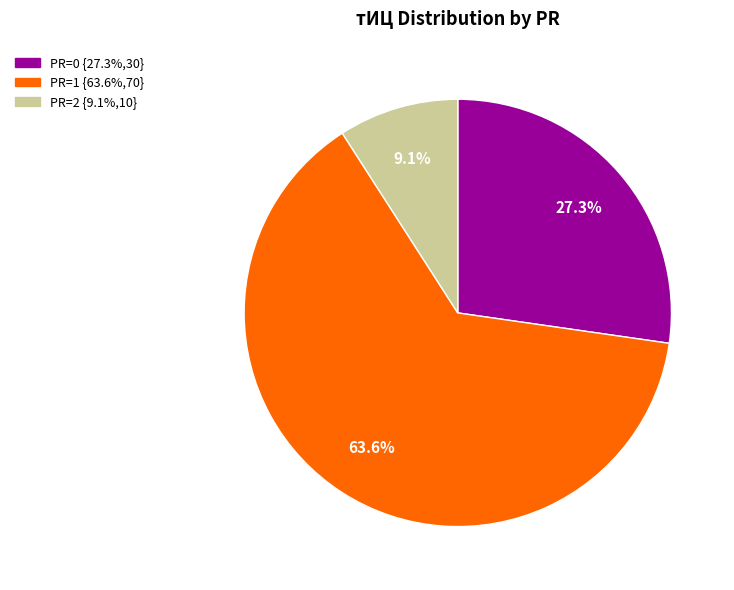

Is there a majority slice in this chart?

Yes